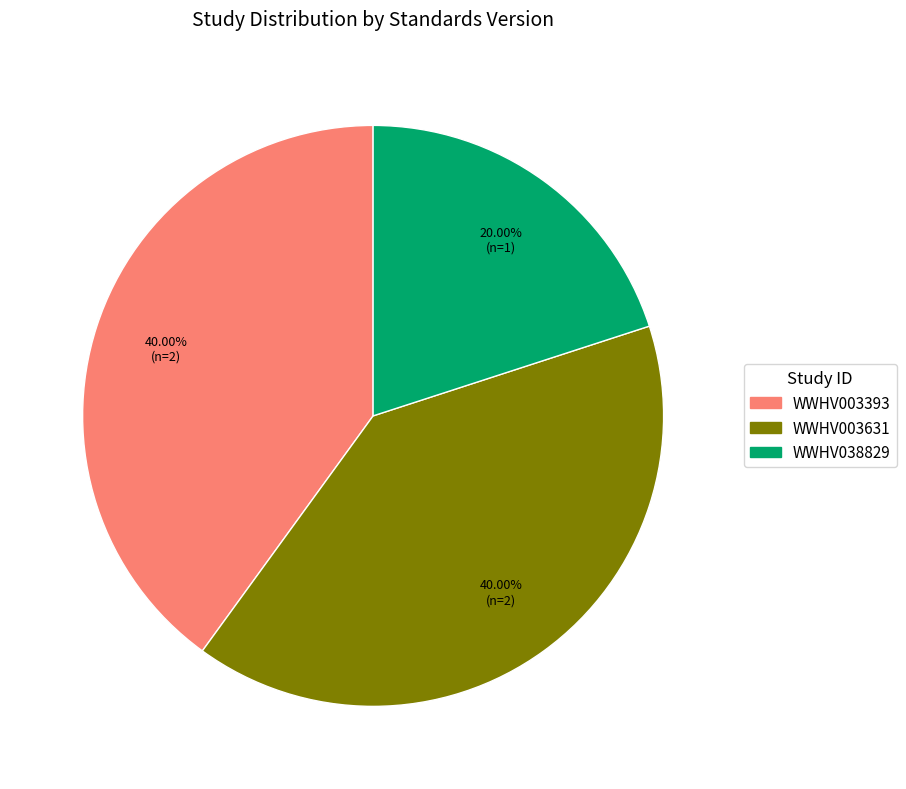

To the nearest percent, what is the combined percentage of WWHV038829 and WWHV003631?

60%